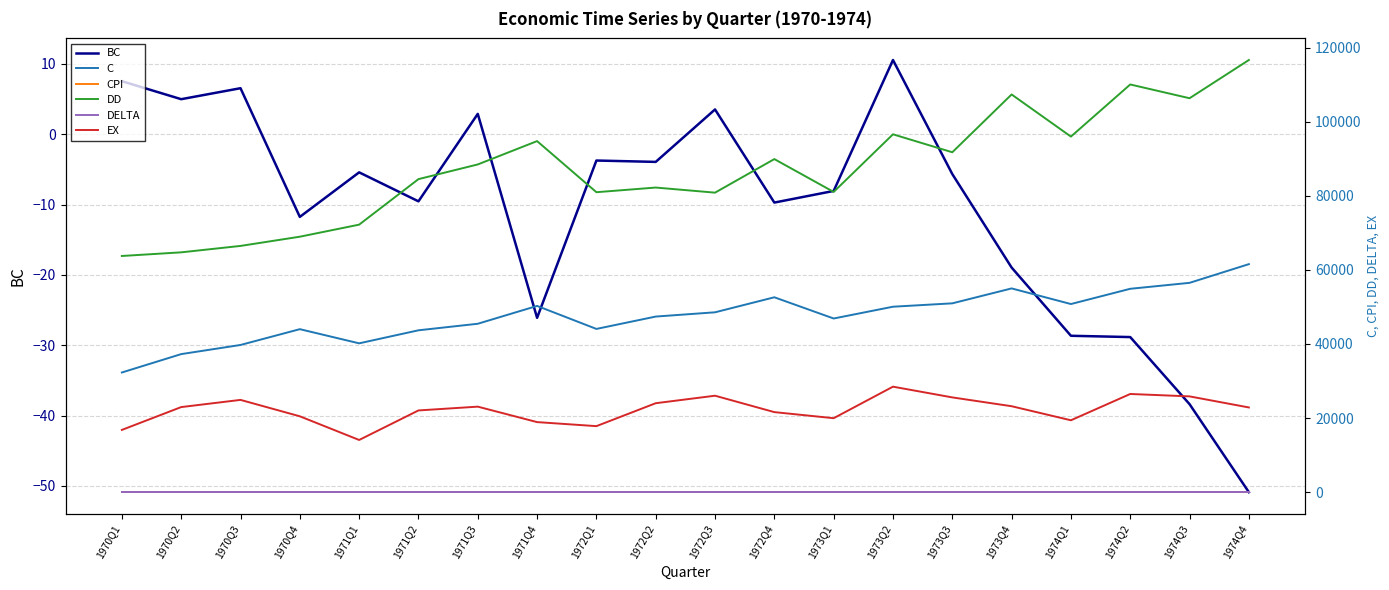

At how many categories does at least one series exceed 20119?

20